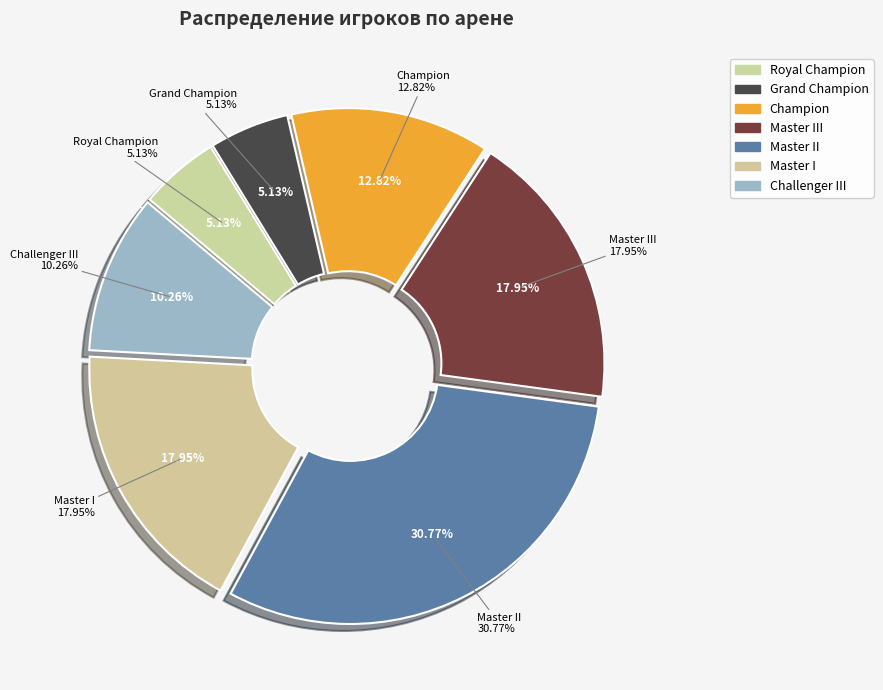

Is it true that Royal Champion is 1% of the pie?

False